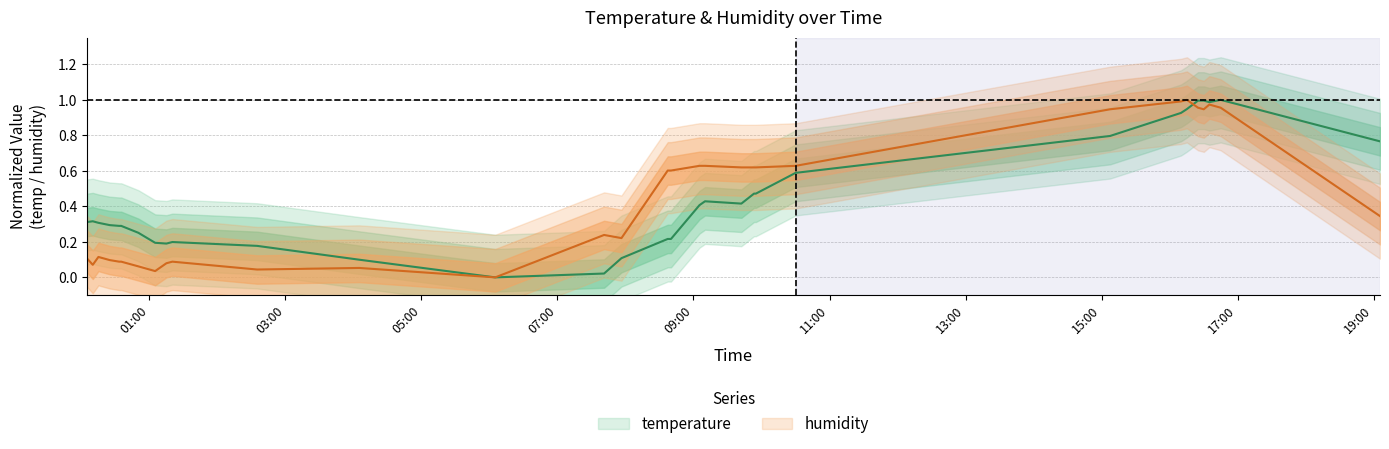

Which series has the largest total across all categories?

temperature